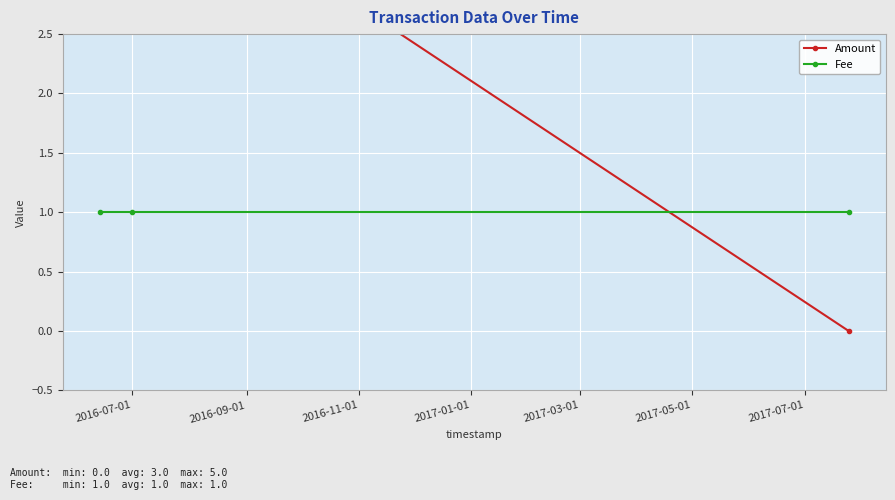

Which series has the largest range (max minus min)?

Amount